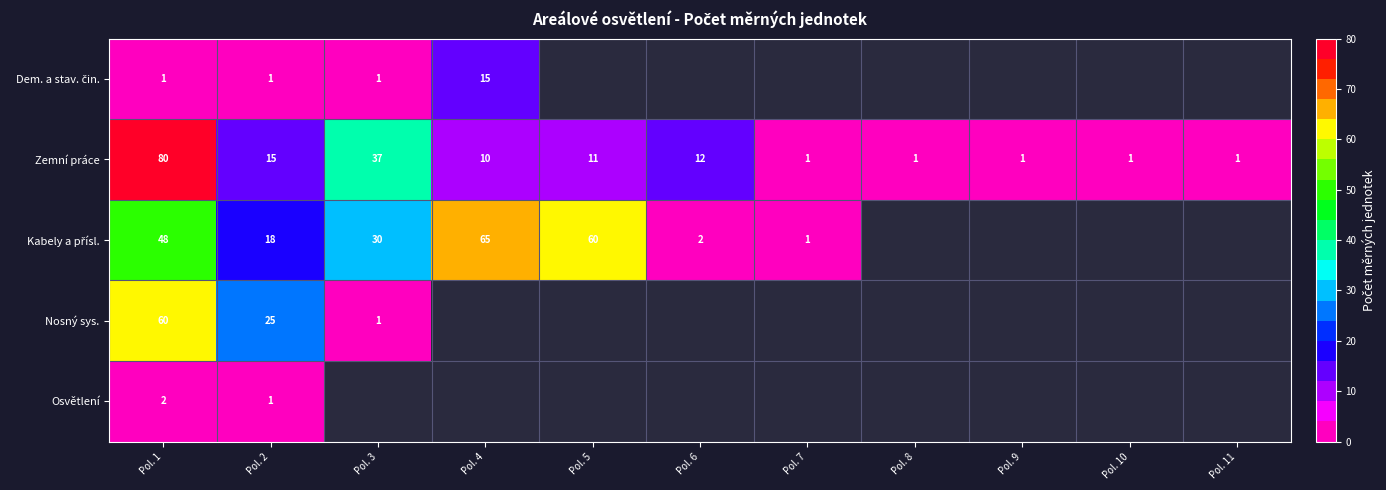

The Nosný sys. series shows 60 at Pol. 1. True or false?

True